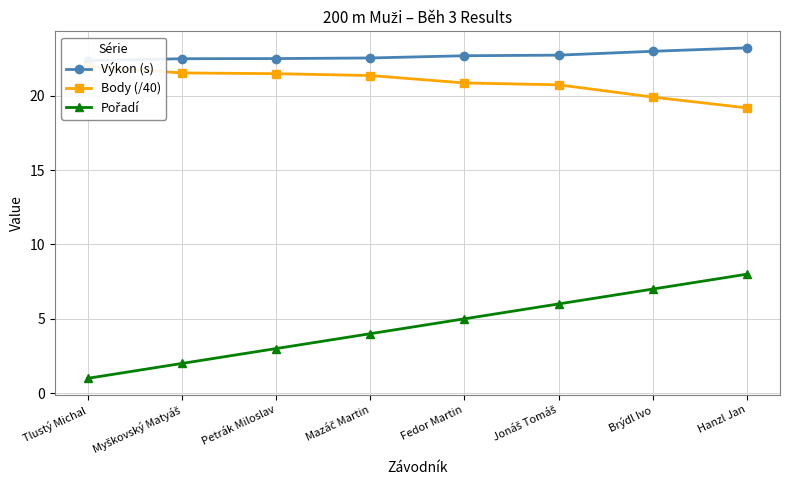

The Body (/40) series shows 19.2 at Hanzl Jan. True or false?

True